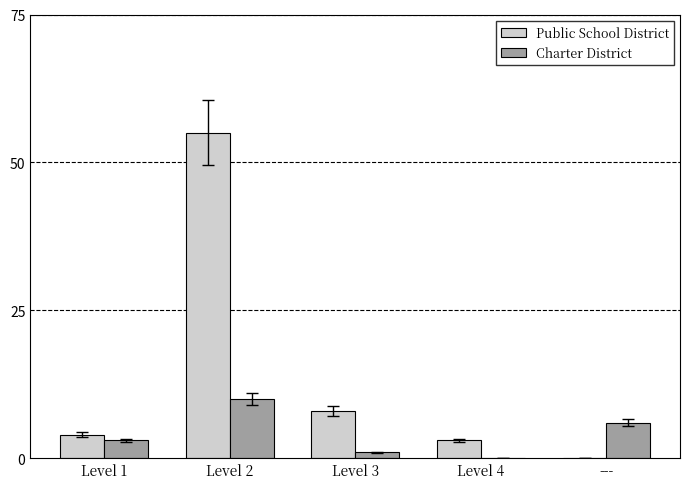

How many groups of bars are there?

5